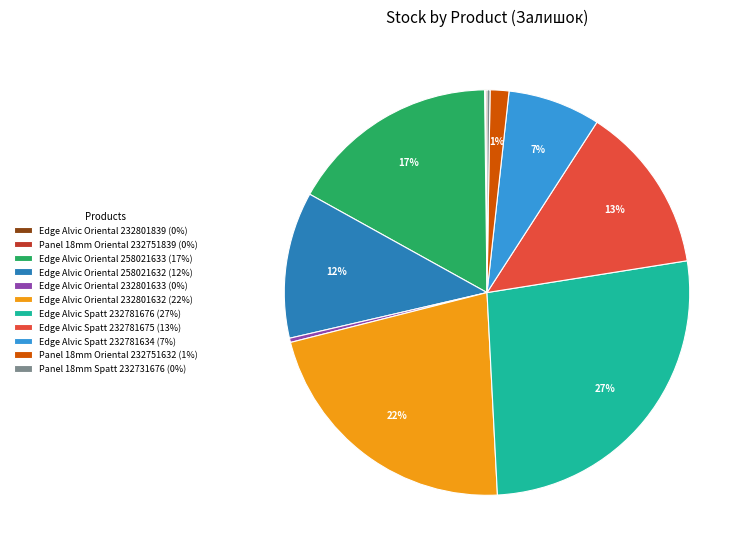

Is it true that Panel 18mm Oriental 232751632 (1%) is 15% of the pie?

False